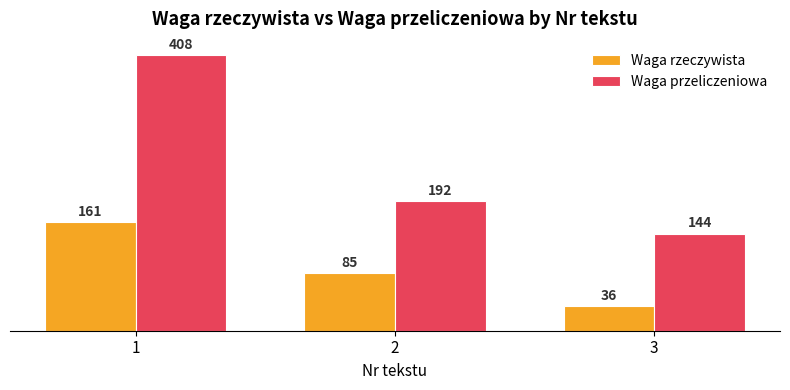

Reading left to right, what are all the values shown in this chart?

Waga rzeczywista: 161	85	36
Waga przeliczeniowa: 408	192	144